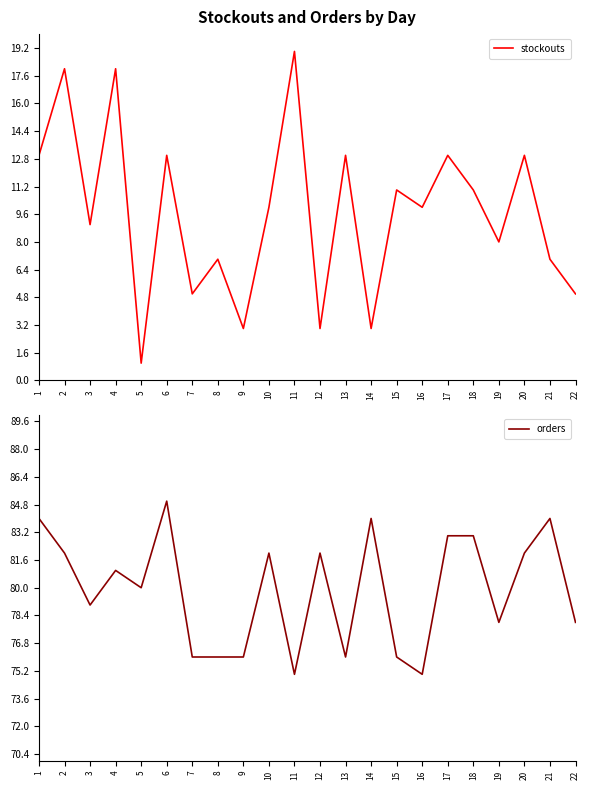

What is the average value of the orders series?

80